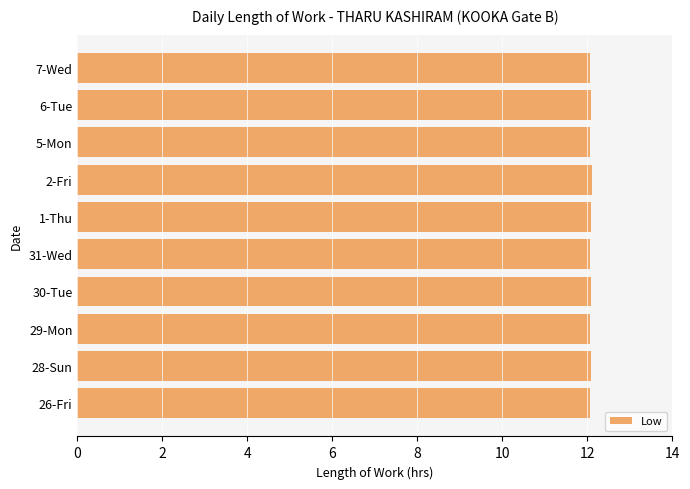

Reading bottom to top, extract all data points from this chart.

26-Fri=12.1	28-Sun=12.1	29-Mon=12.1	30-Tue=12.1	31-Wed=12.1	1-Thu=12.1	2-Fri=12.1	5-Mon=12.1	6-Tue=12.1	7-Wed=12.1